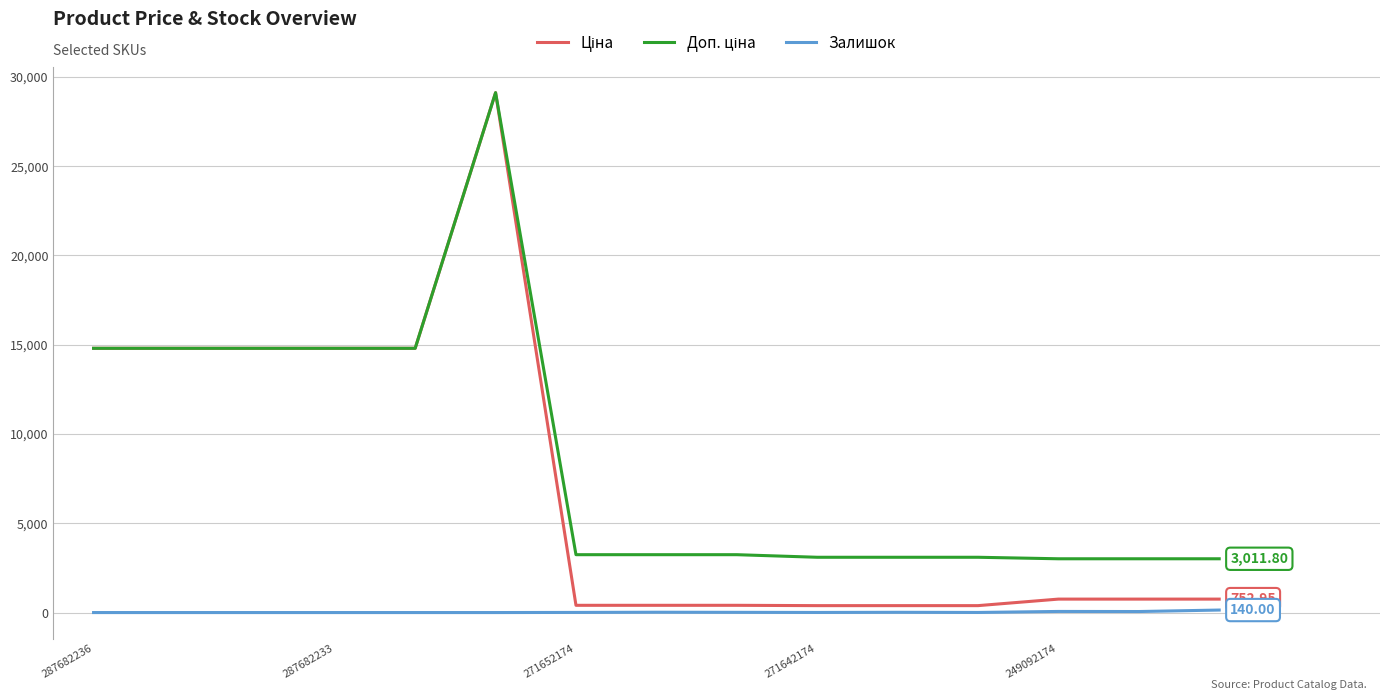

How many lines are shown in the chart?

3